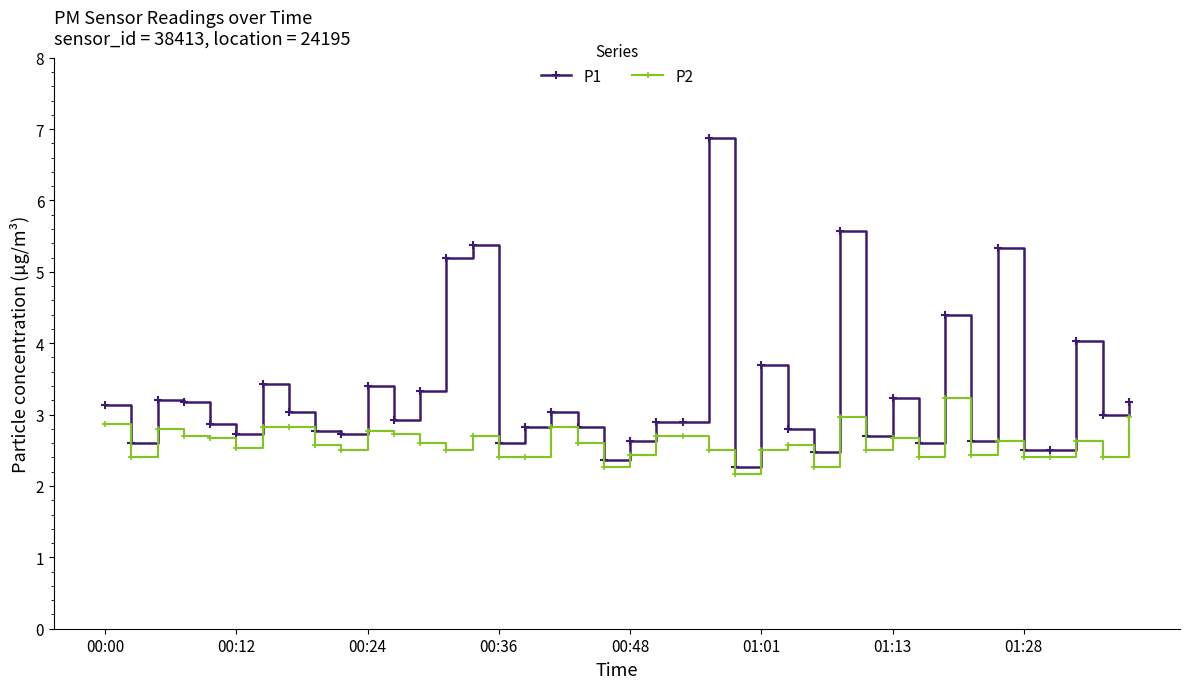

What is the value of the P2 point at the 20th from the left?

2.3